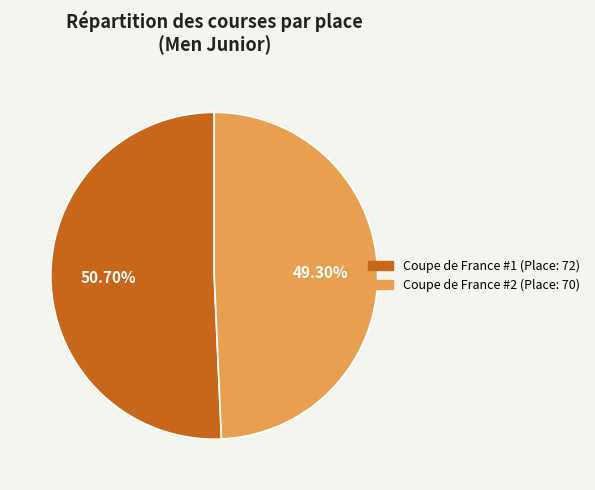

Does any single category account for the majority?

Yes